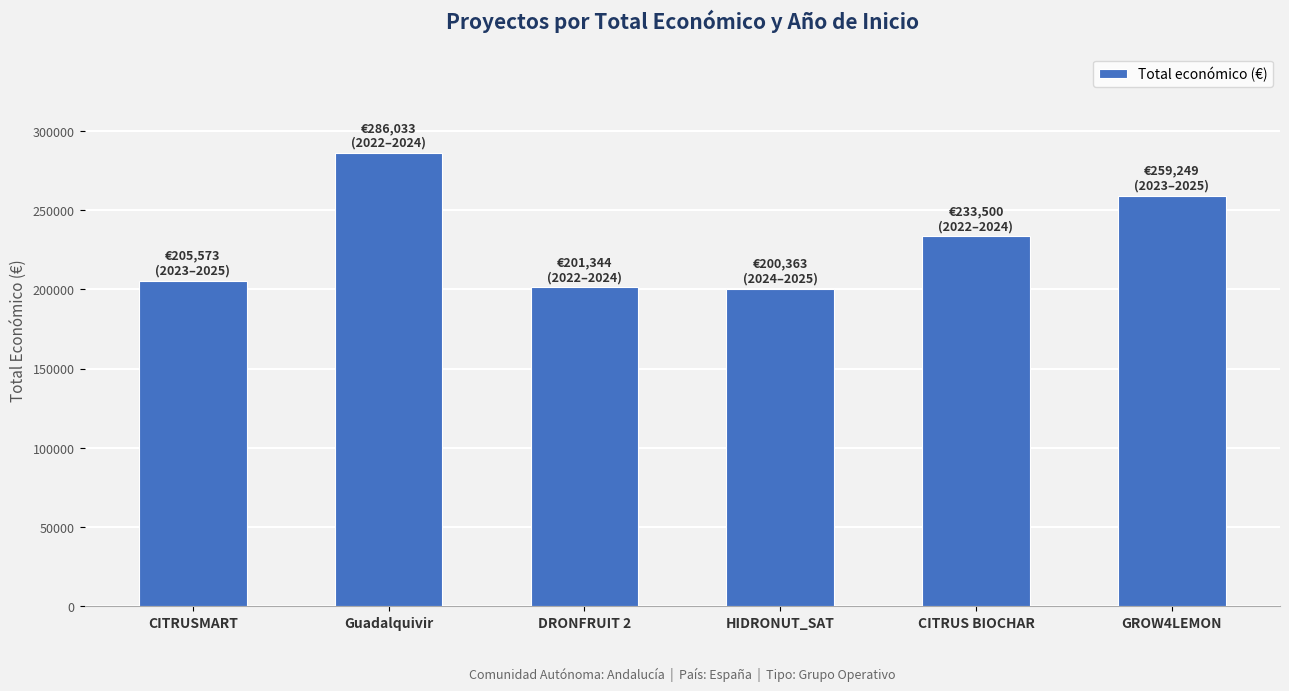

Is it true that the value at Guadalquivir is 286033?

True